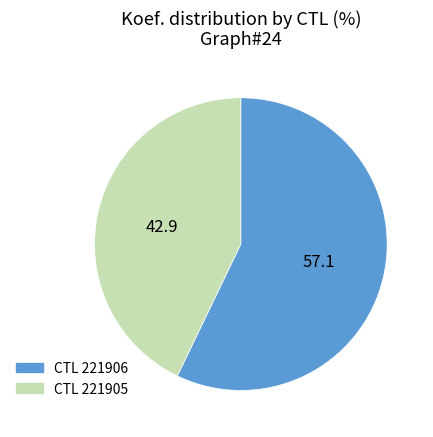

Is there any slice that represents more than half of the pie?

Yes